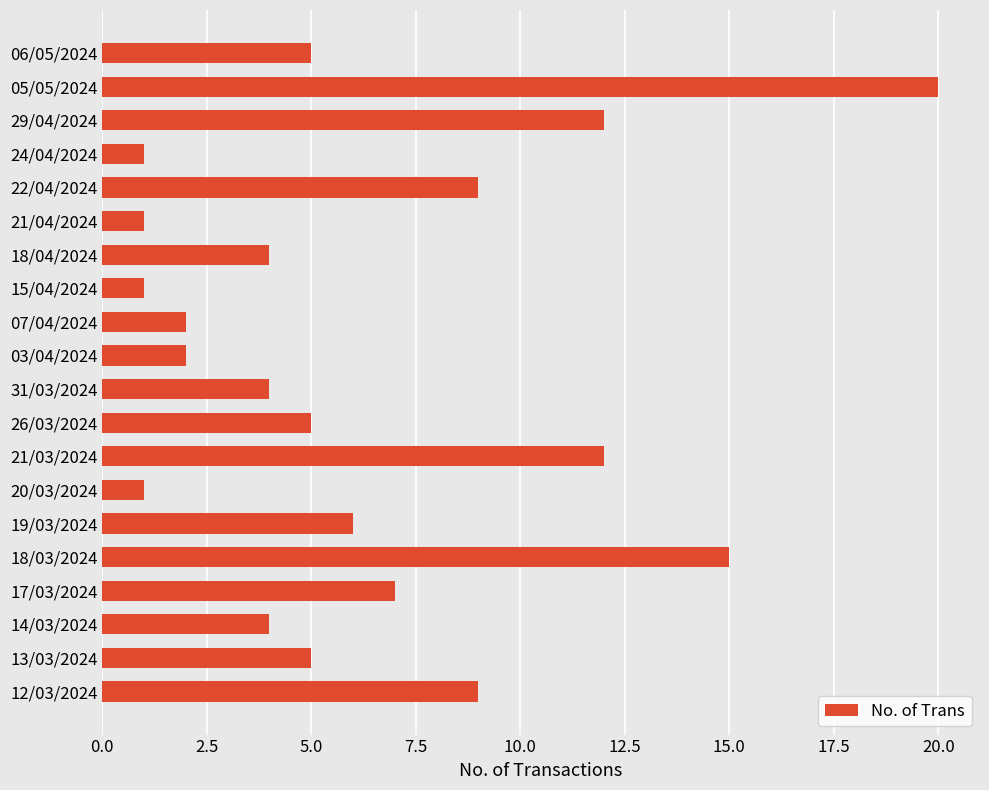

The value at 21/04/2024 is 1. True or false?

True